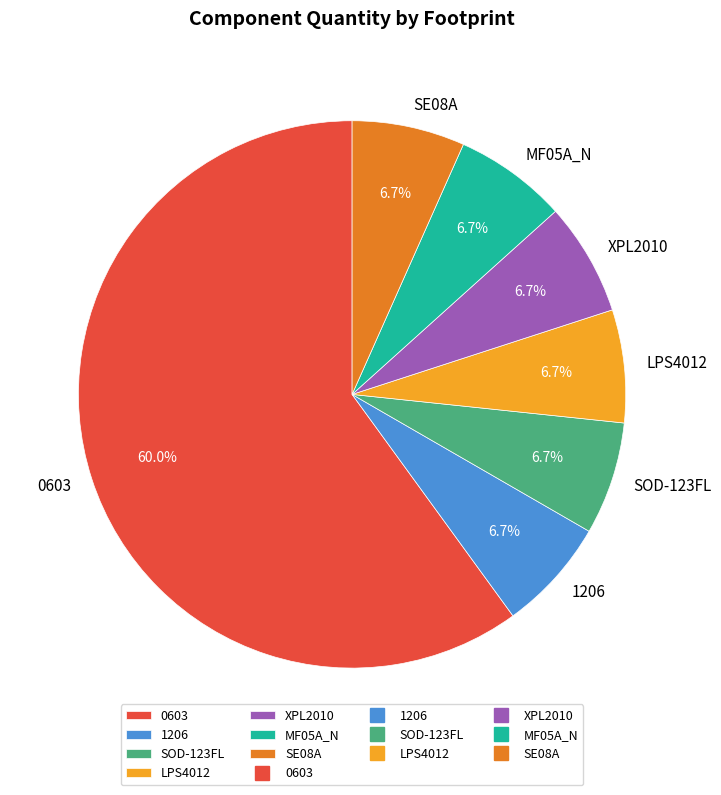

Is the sum of XPL2010 and MF05A_N greater than half?

No